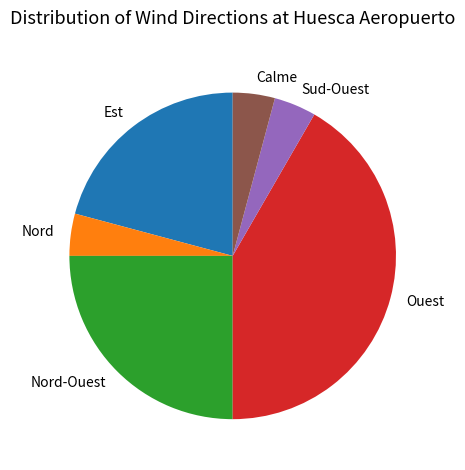

What is the ratio of the value at Est to the value at Nord-Ouest?

0.8